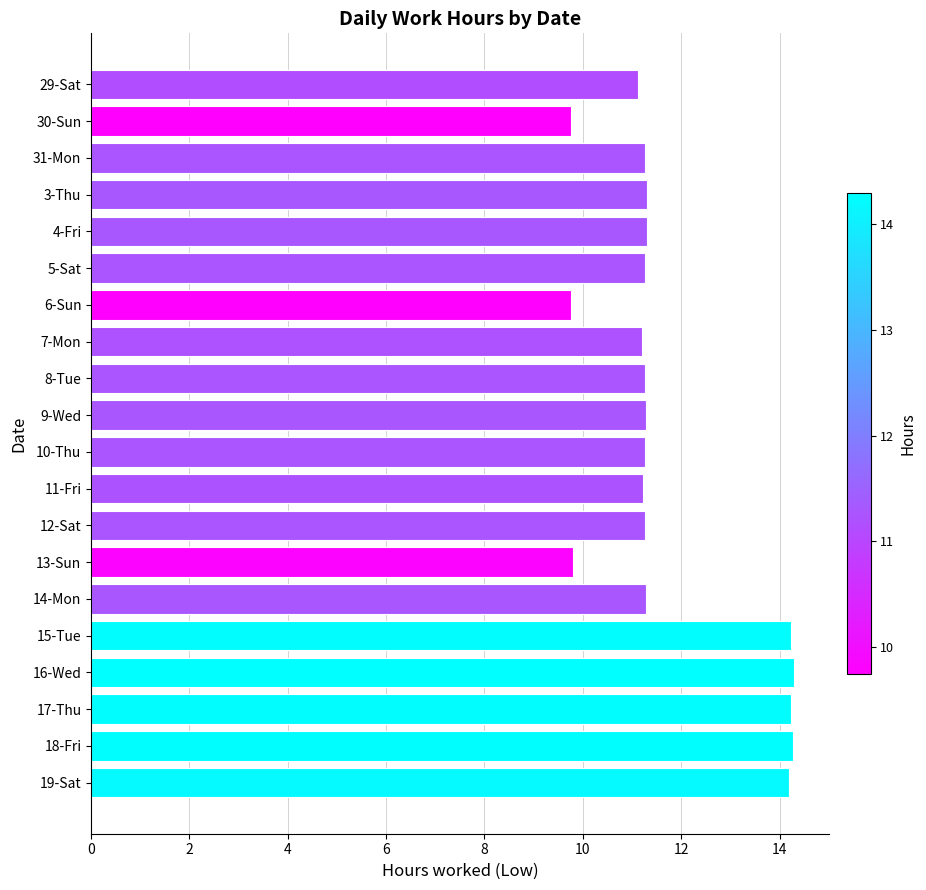

What is the change in value from 8-Tue to 15-Tue?

+3.0